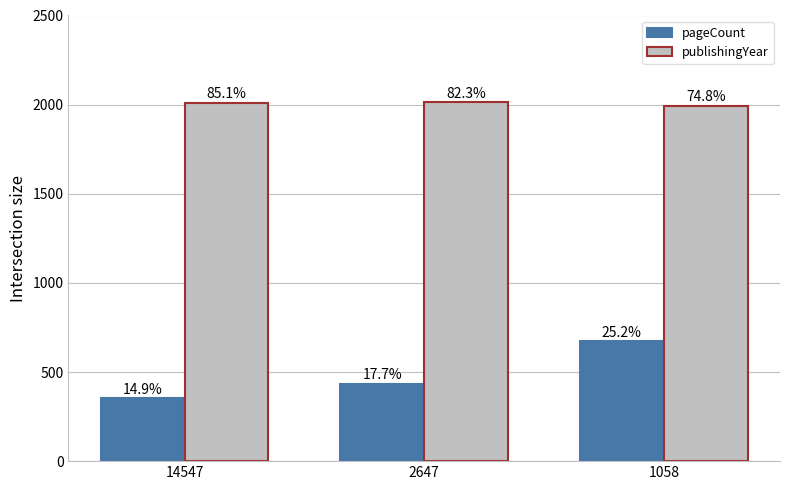

At how many categories does at least one series exceed 1339?

3